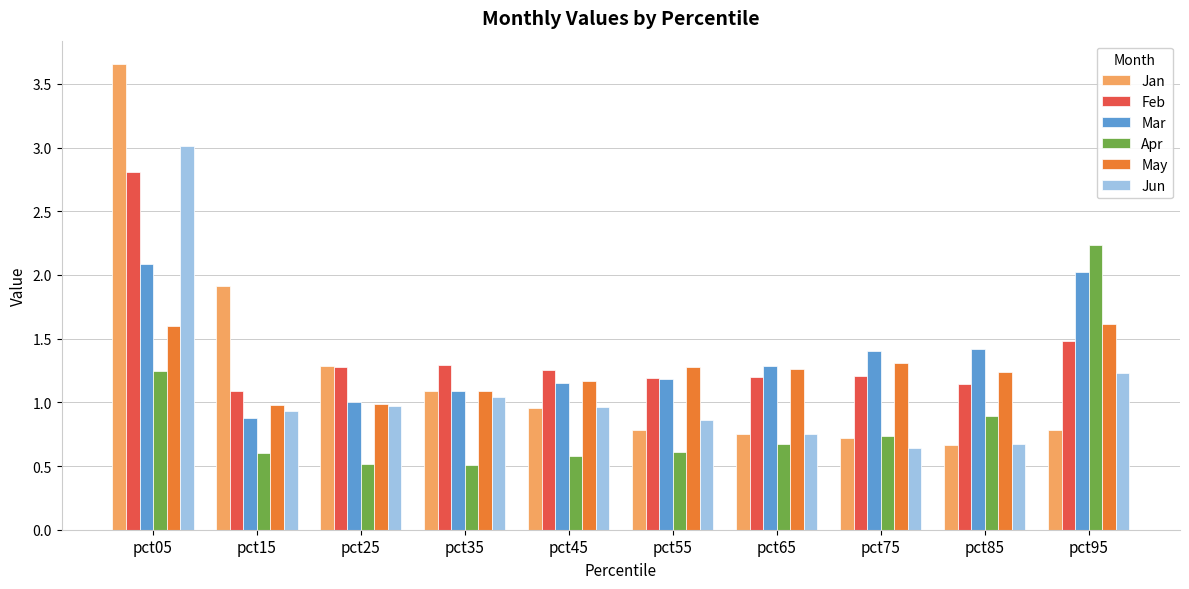

What are all the series names shown in the legend?

Jan, Feb, Mar, Apr, May, Jun